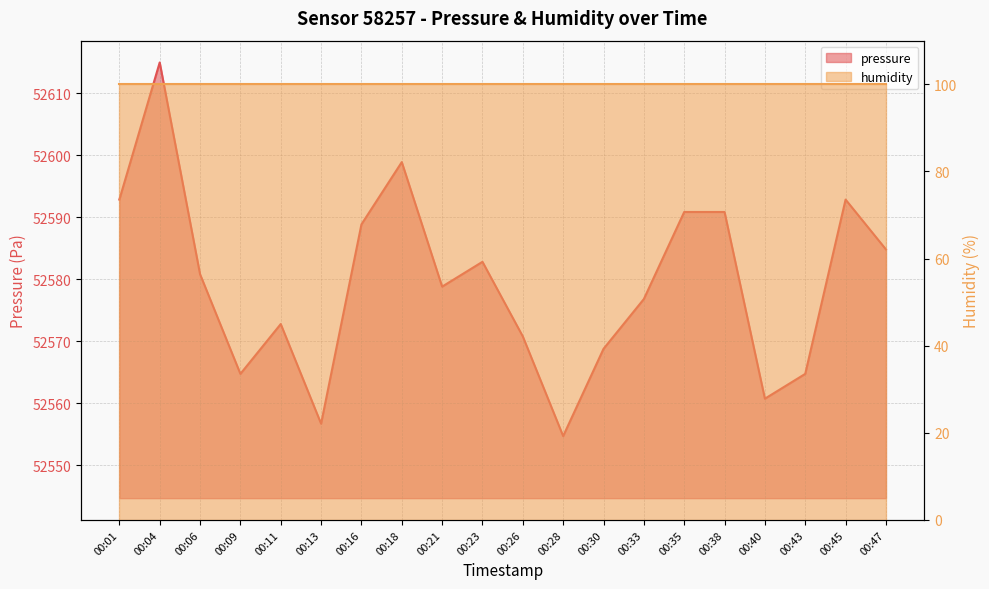

How many values are below 52580?

10